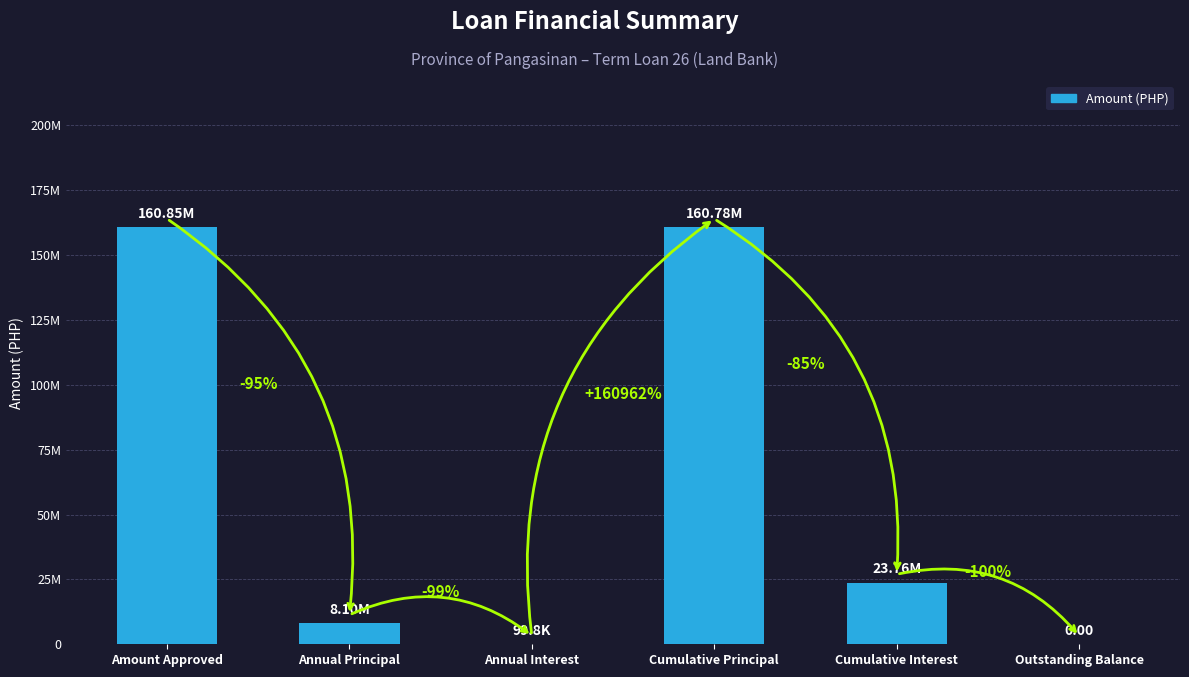

The chart shows a value of 99826.8 at Annual Interest. True or false?

True